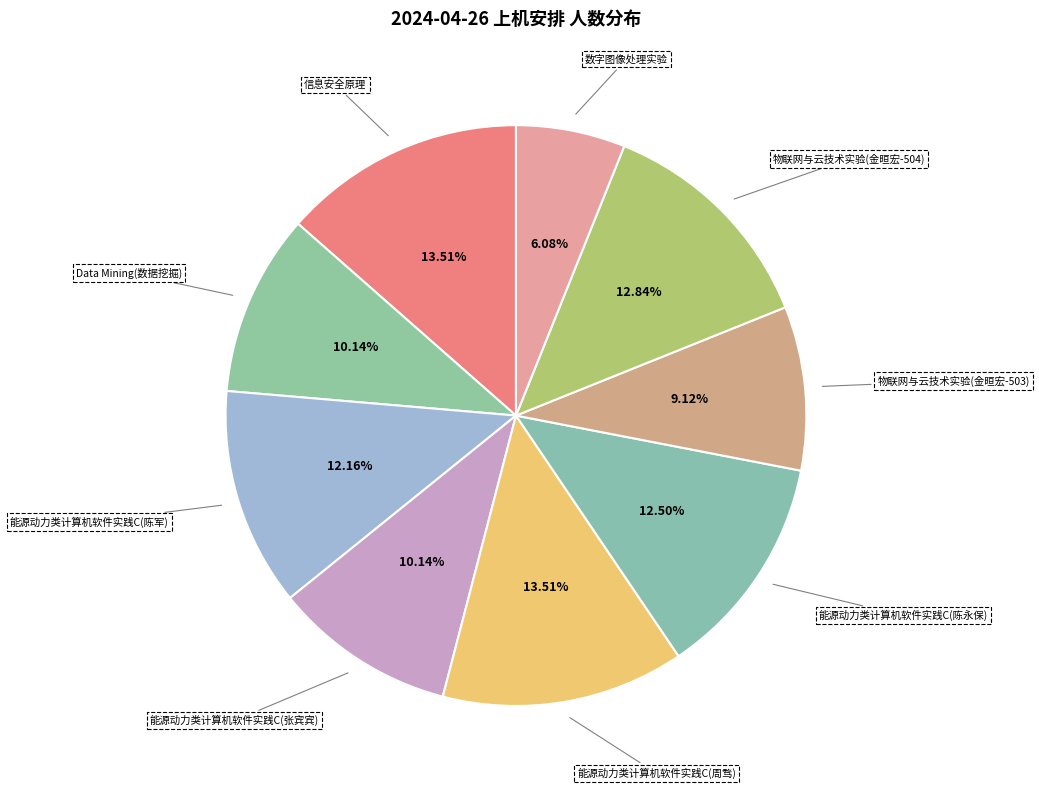

To the nearest percent, what is the combined percentage of 物联网与云技术实验(金晅宏-504) and 能源动力类计算机软件实践C(周骛)?

26%